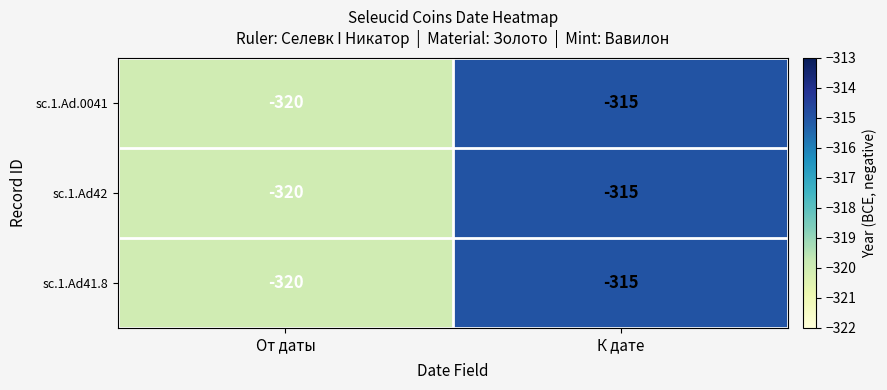

What is the greatest value displayed?

-315